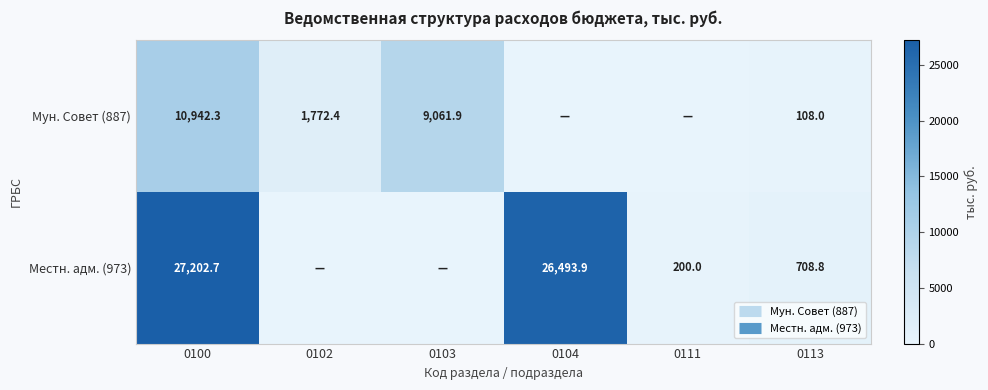

True or false: Местн. адм. (973) has a value of 17091.0 at 0104.

False